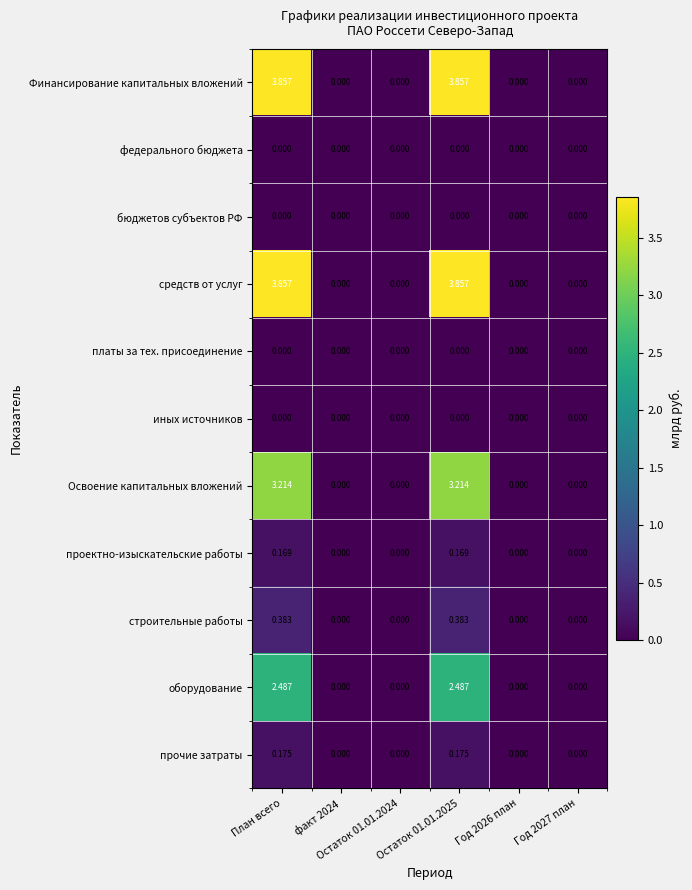

How many data points in средств от услуг are above 0?

2